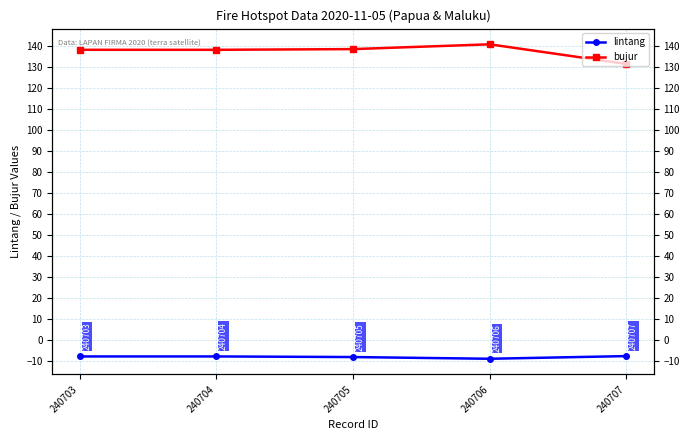

At 240707, list the series in order from largest to smallest.

bujur, lintang